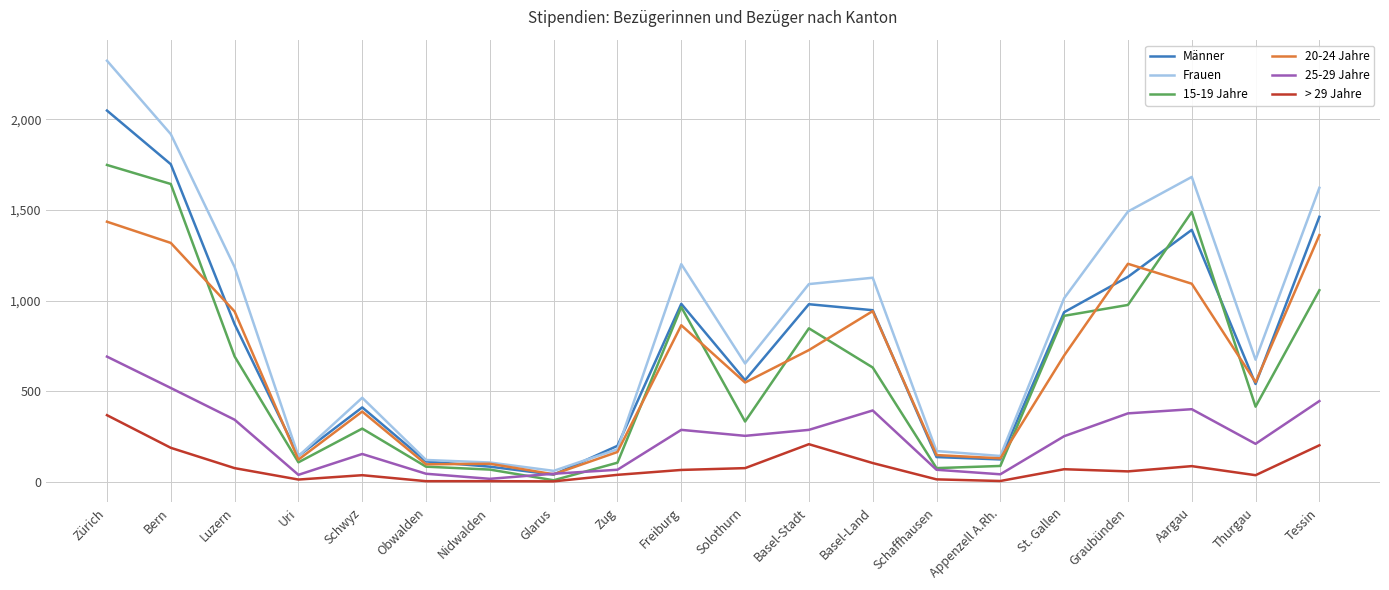

The 20-24 Jahre series shows 45 at Uri. True or false?

False